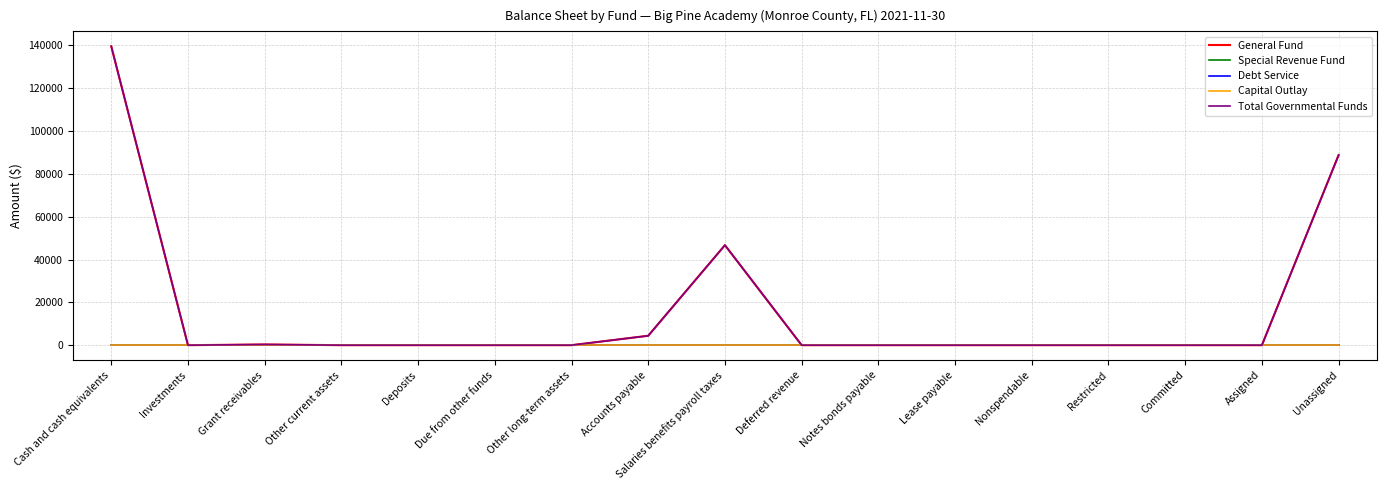

At which category is the sum across all series the highest?

Cash and cash equivalents